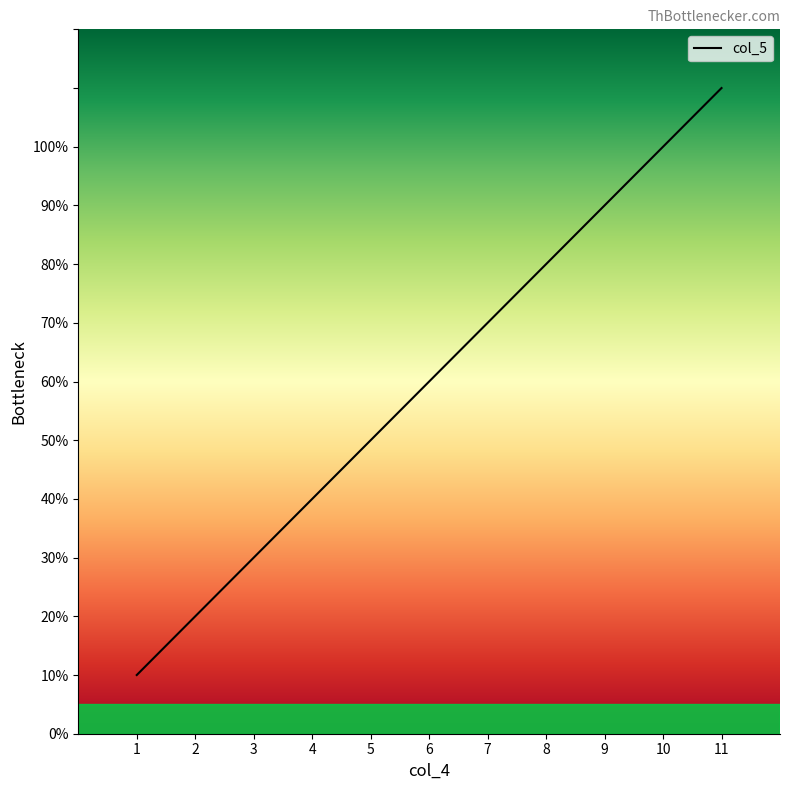

True or false: the data has more than 0 interior local peaks.

False